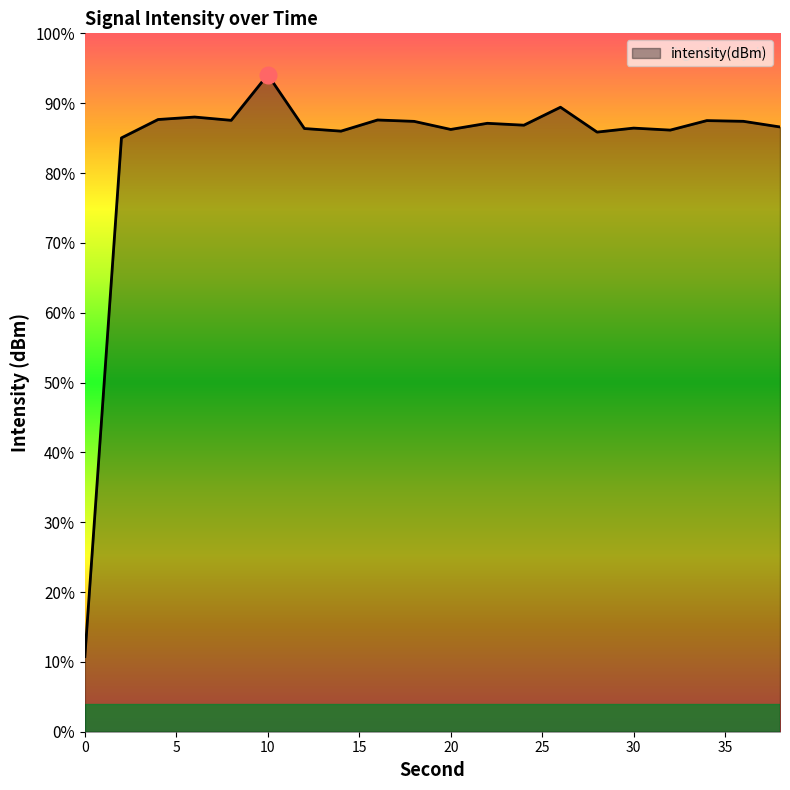

Does the chart display data point markers on the line(s)?

No